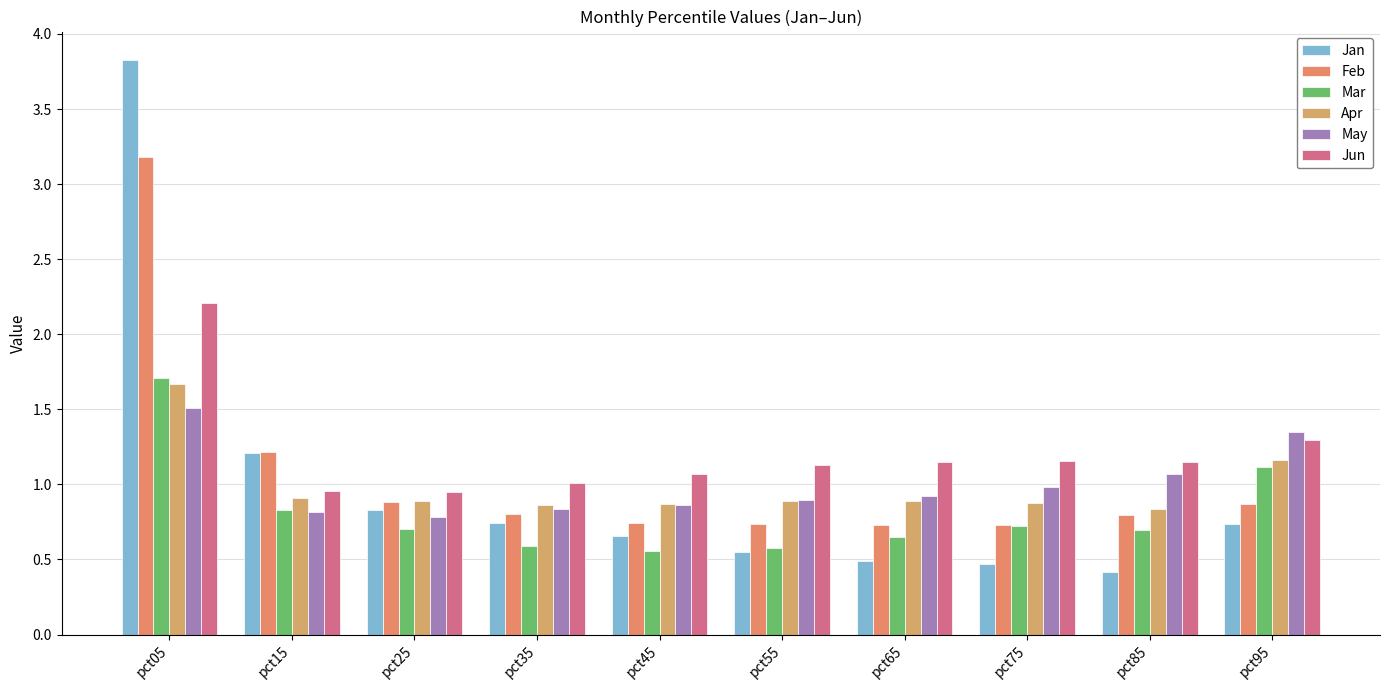

List the labels in order of May value, largest first.

pct05, pct95, pct85, pct75, pct65, pct55, pct45, pct35, pct15, pct25